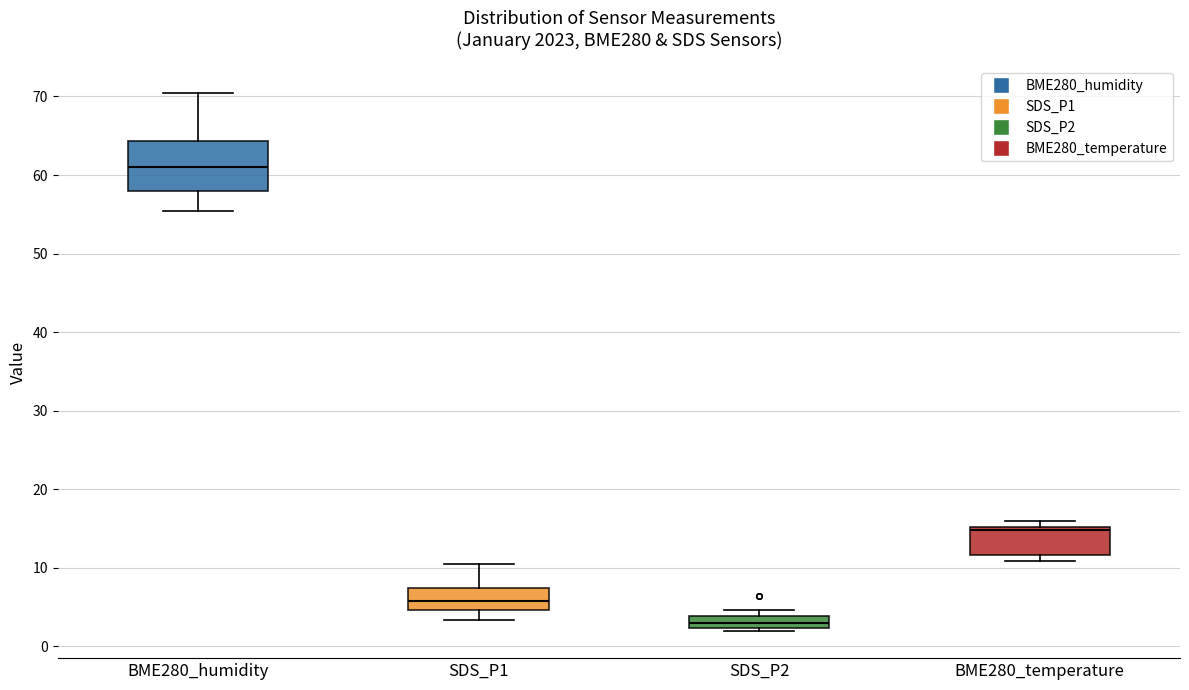

Reading left to right, transcribe this box plot: for each box, give where its median line is, the range the box spans, and where its two whiskers end, as read against the y-axis. The values are not printed on the chart, so give them approximately, as read against the axis.

BME280_humidity: median 61, box 58 to 64, whiskers 55 to 70
SDS_P1: median 6, box 5 to 7, whiskers 3 to 11
SDS_P2: median 3, box 2 to 4, whiskers 2 (just below the box's lower edge) to 5
BME280_temperature: median 15 (just below the box's upper edge), box 12 to 15, whiskers 11 to 16